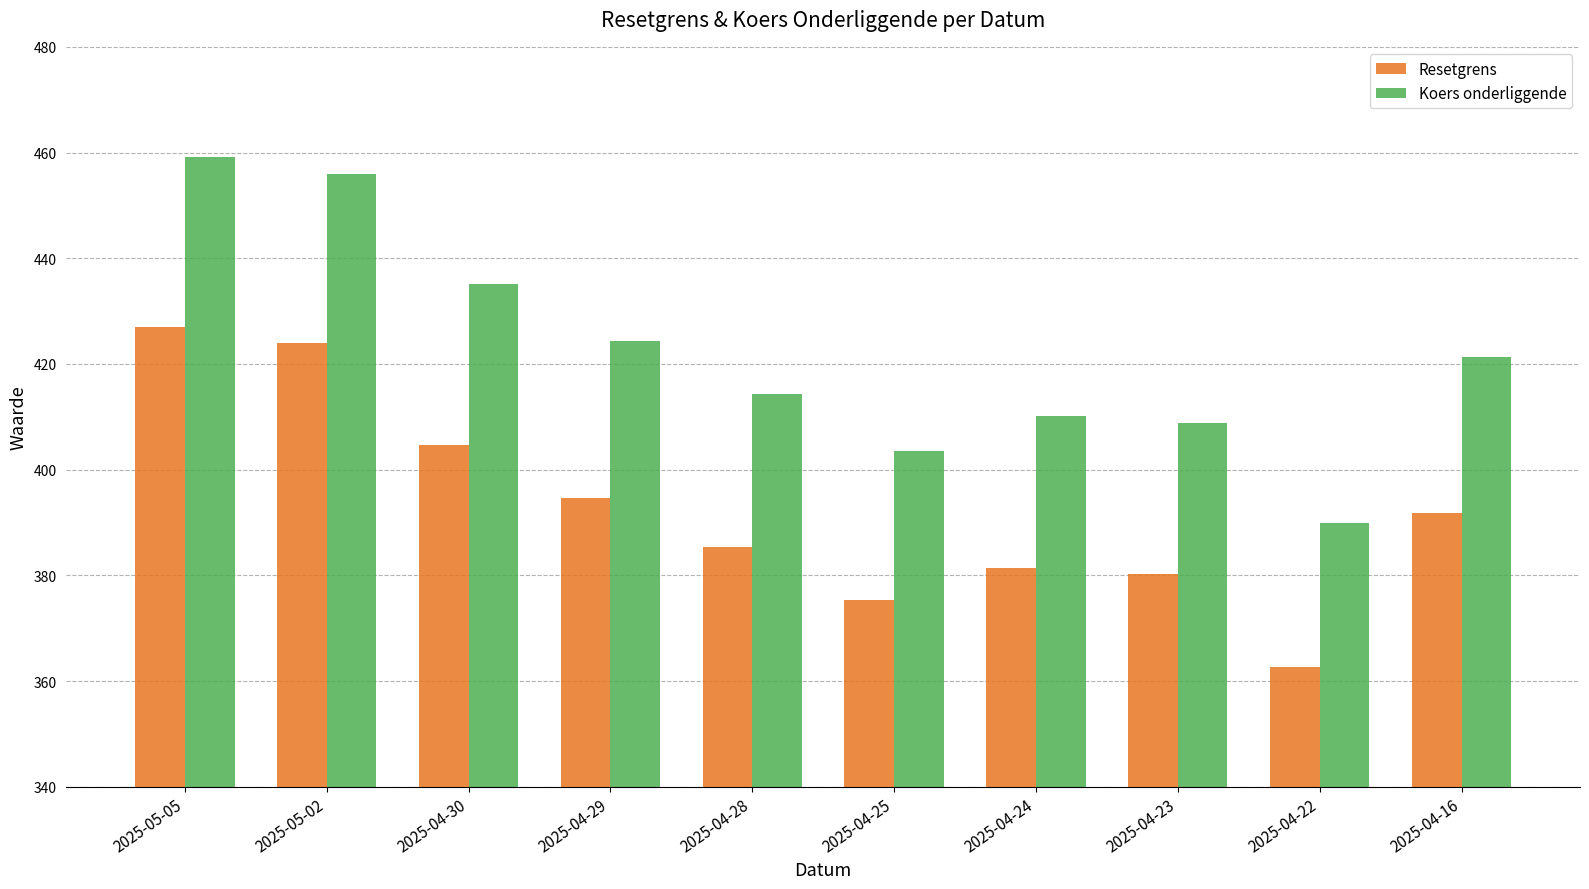

At how many categories does at least one series exceed 386?

10